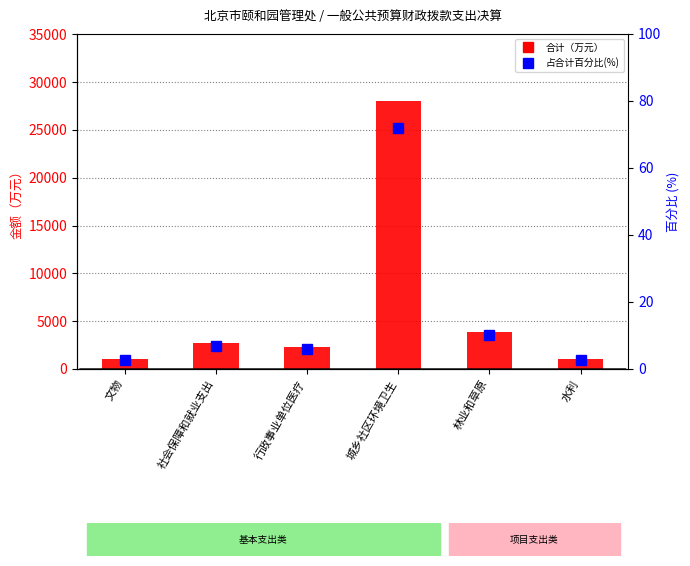

Which has a higher value, 社会保障和就业支出 or 城乡社区环境卫生?

城乡社区环境卫生